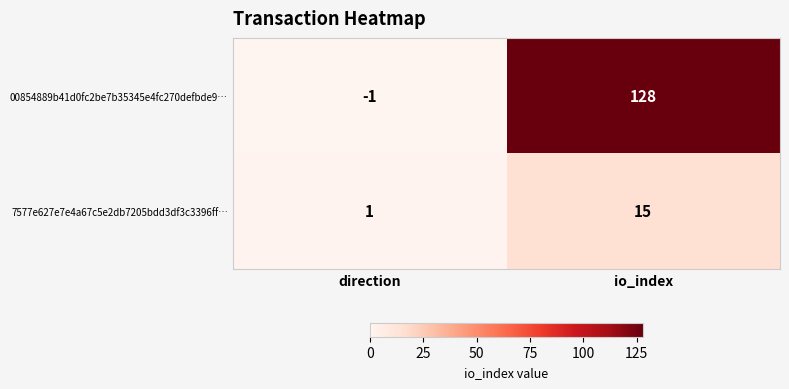

At which label is 7577e627e7e4a67c5e2db7205bdd3df3c3396ff… closest to 8?

direction